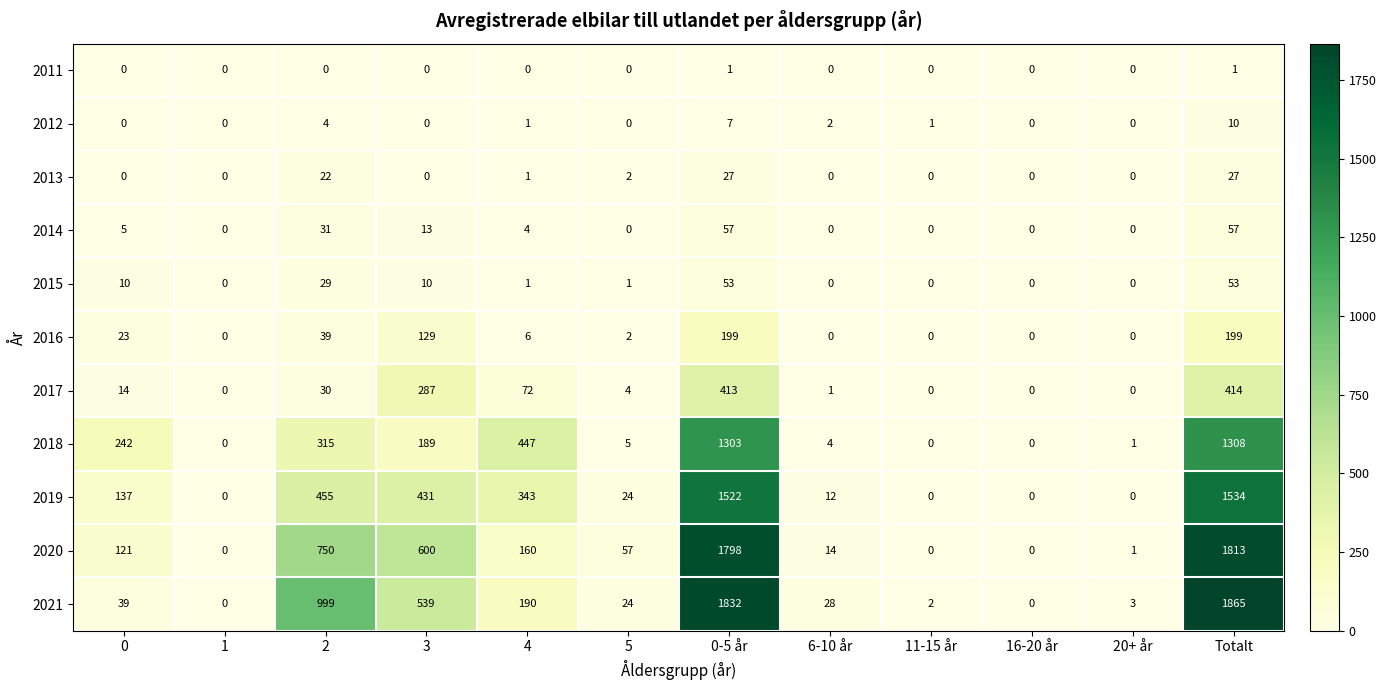

Which series changed the most between 6-10 år and Totalt?

2021